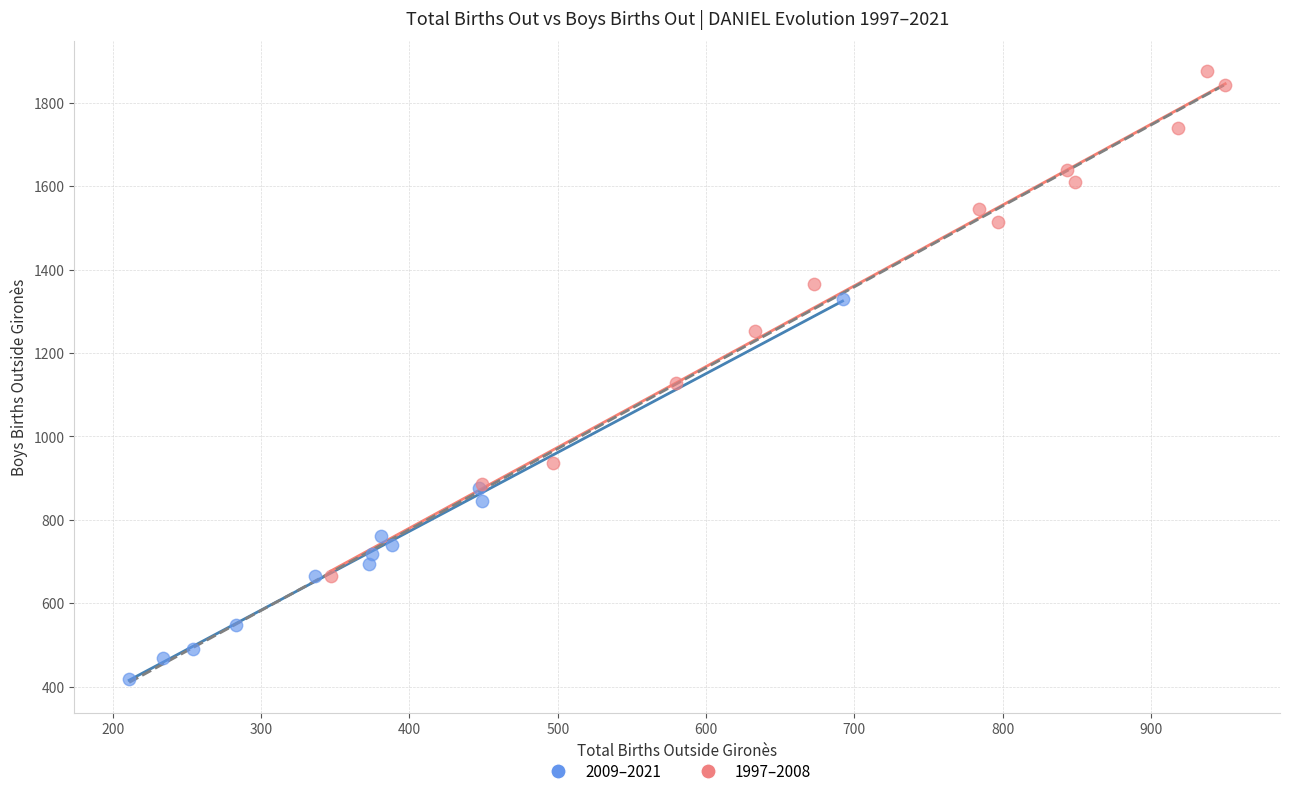

Which series has the widest spread of Y values?

1997–2008